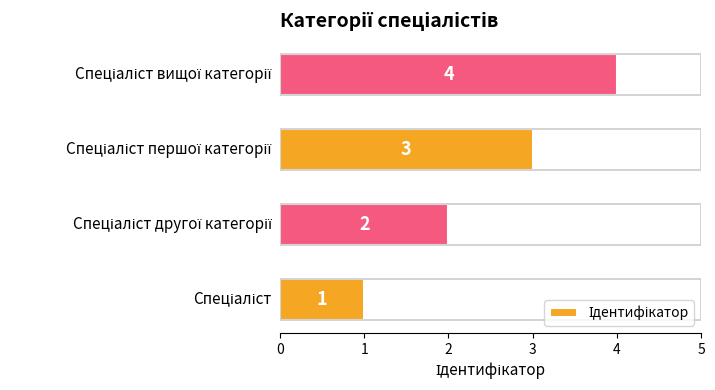

What is the greatest value displayed?

4